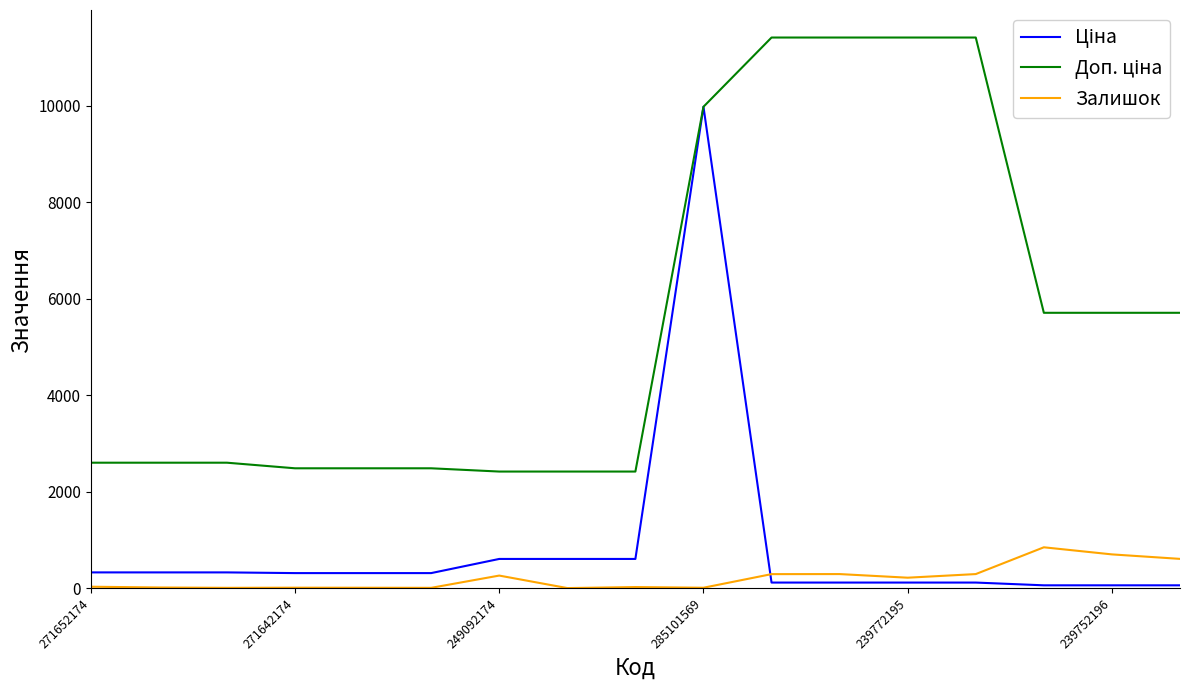

What is the maximum value shown in the chart?

11410.0